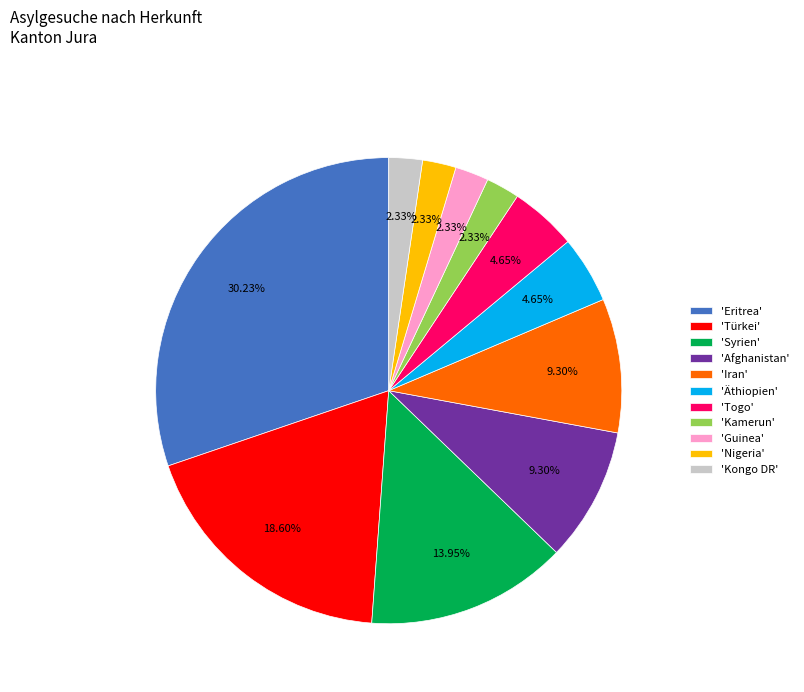

Which category has the biggest portion of the pie?

'Eritrea'